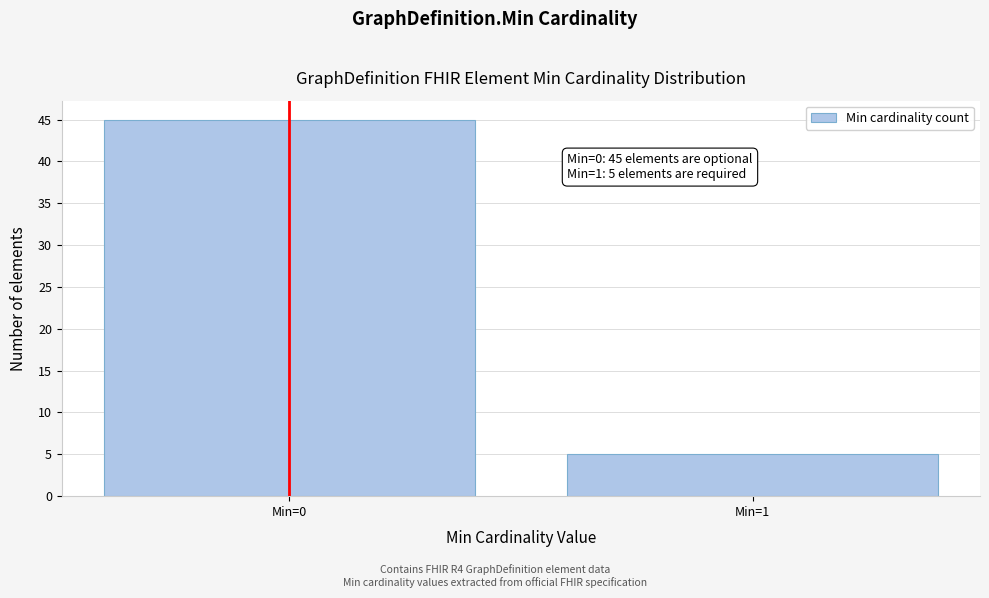

Reading left to right, extract all data points from this chart.

45	5